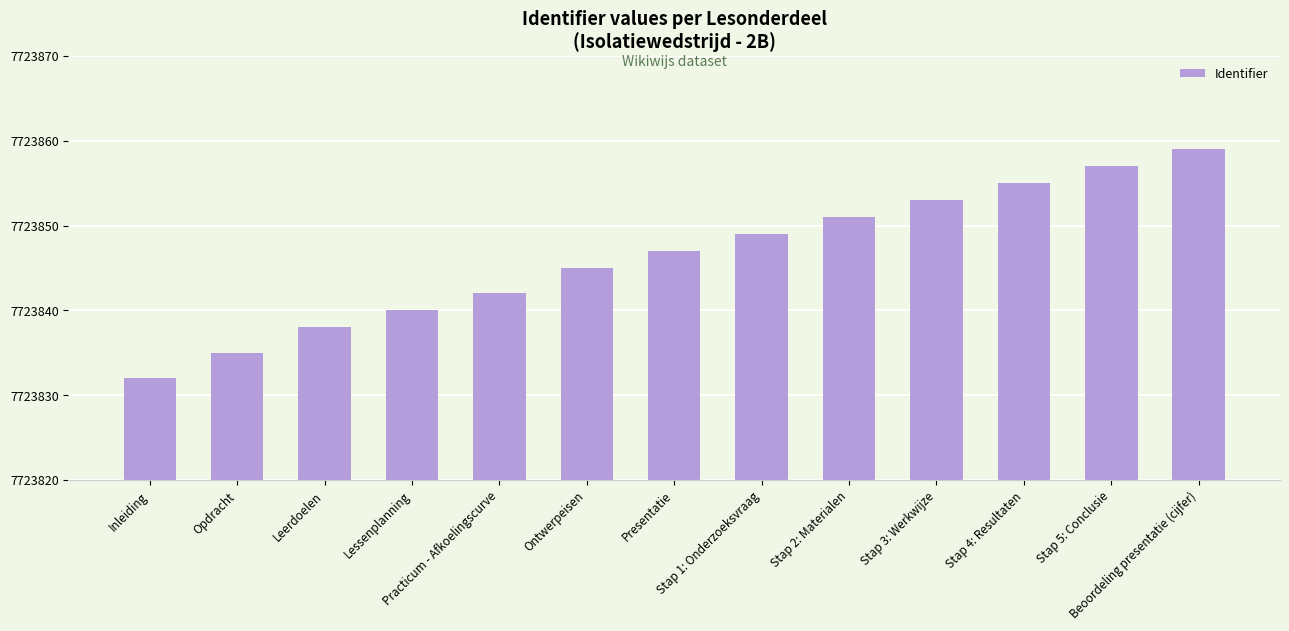

List the labels in order of value, smallest first.

Inleiding, Opdracht, Leerdoelen, Lessenplanning, Practicum - Afkoelingscurve, Ontwerpeisen, Presentatie, Stap 1: Onderzoeksvraag, Stap 2: Materialen, Stap 3: Werkwijze, Stap 4: Resultaten, Stap 5: Conclusie, Beoordeling presentatie (cijfer)